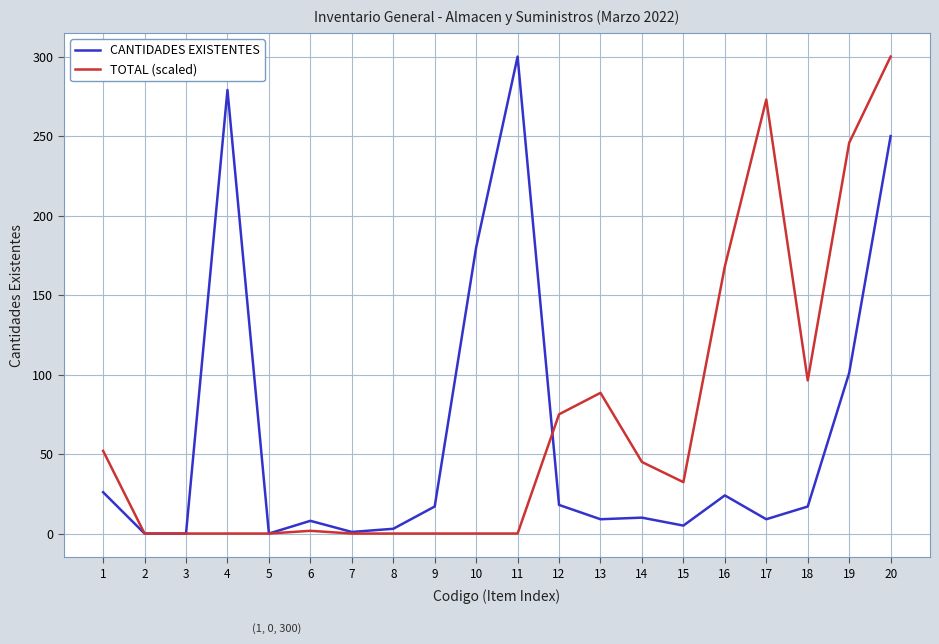

Rank the series at 17 from lowest to highest value.

CANTIDADES EXISTENTES, TOTAL (scaled)